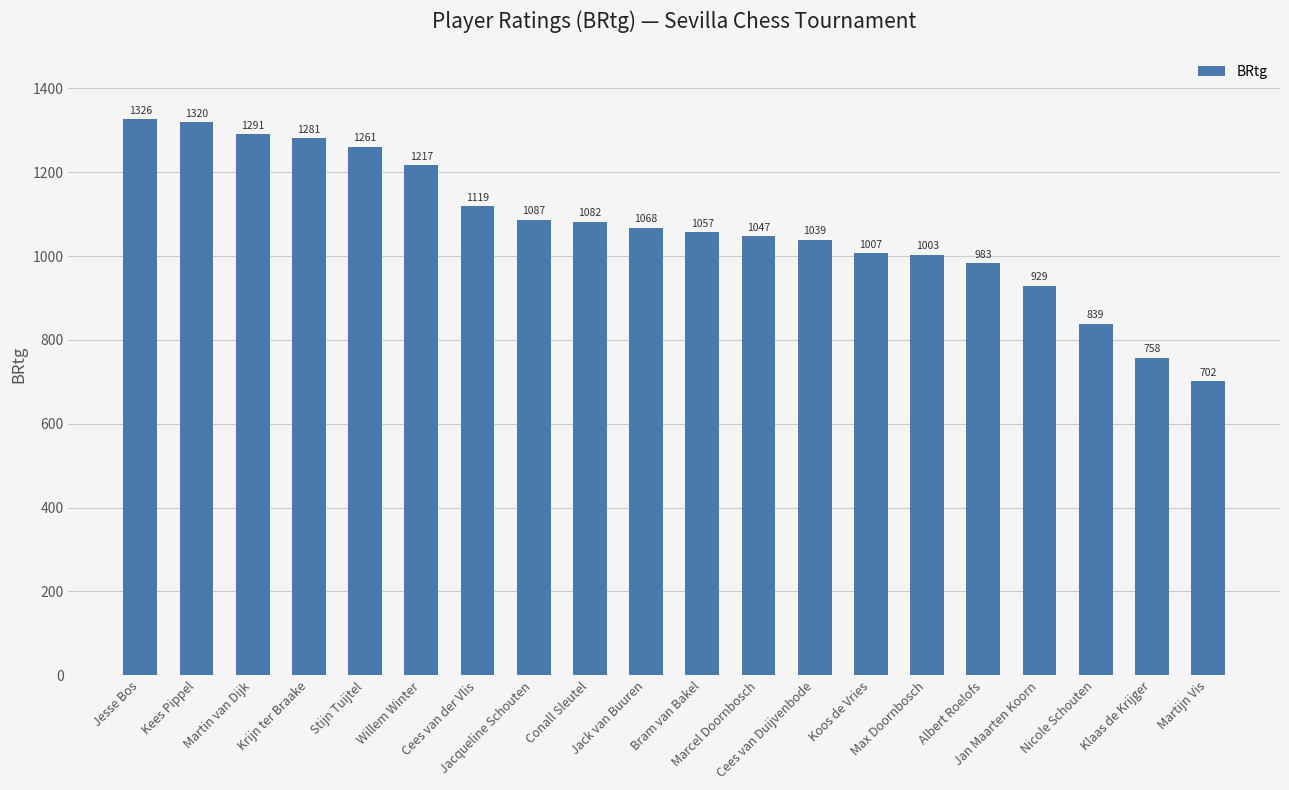

Which category has the lowest value across all series?

Martijn Vis